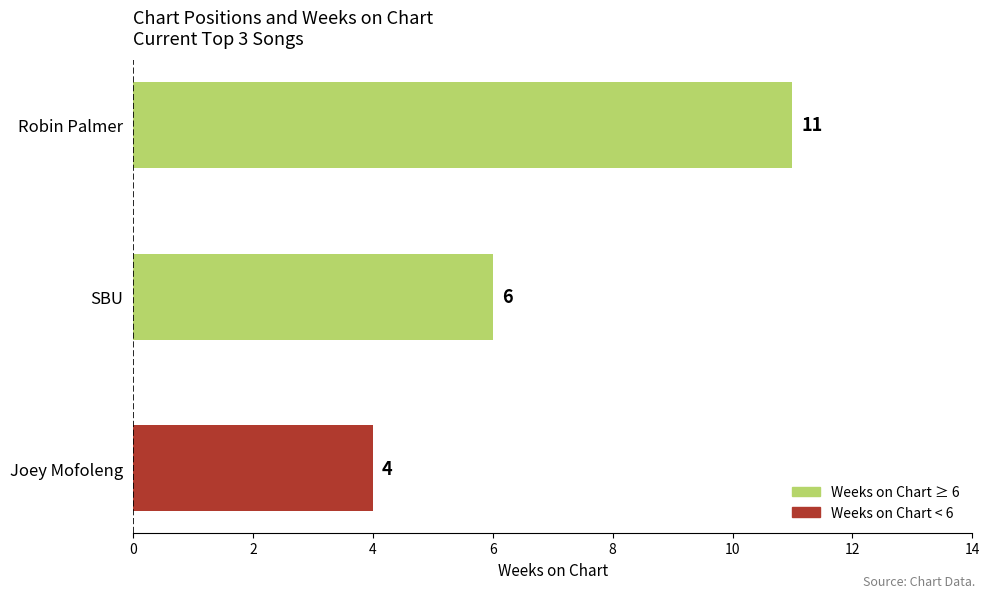

What is the smallest value displayed?

4